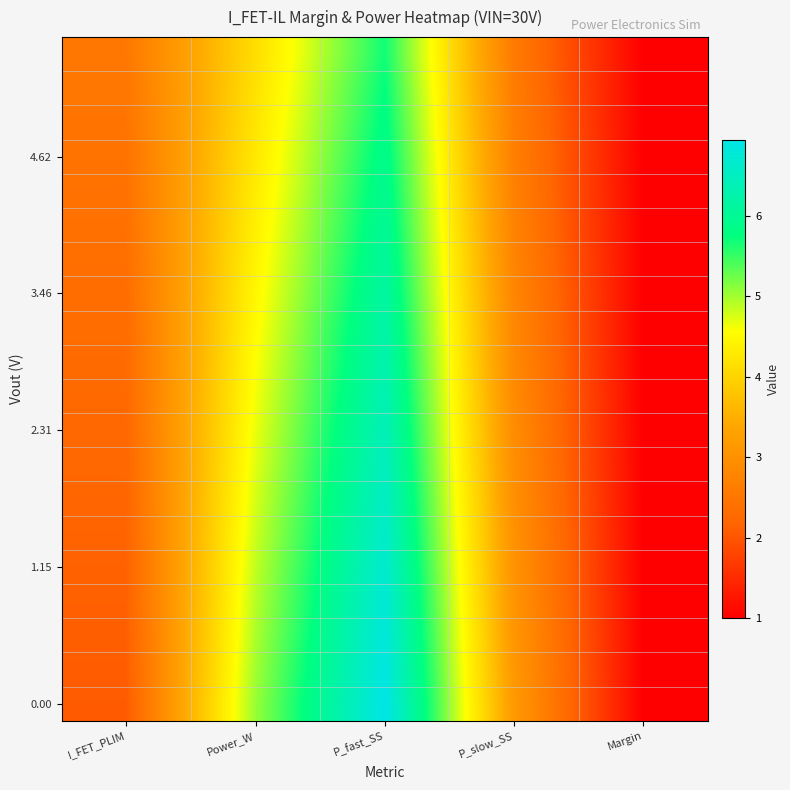

What is the minimum value shown in the chart?

1.0